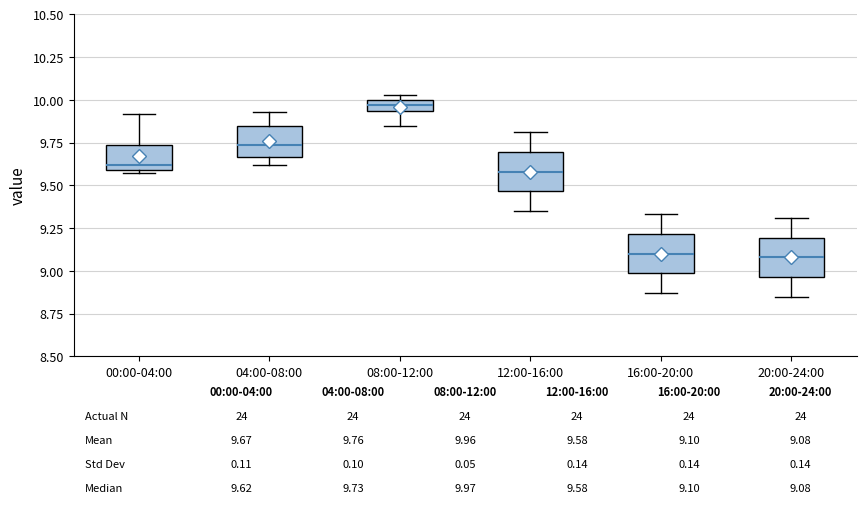

Which box has the highest median line?

08:00-12:00